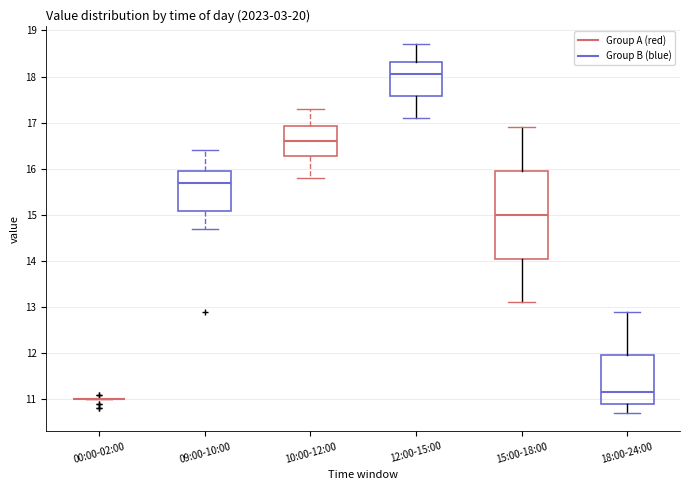

Reading left to right, transcribe this box plot: for each box, give where its median line is, the range the box spans, and where its two whiskers end, as read against the y-axis. The values are not printed on the chart, so give them approximately, as read against the axis.

00:00-02:00: box collapsed to a line at 11.0, whiskers 11.0 to 11.0
09:00-10:00: median 15.7, box 15.1 to 16.0, whiskers 14.7 to 16.4
10:00-12:00: median 16.6, box 16.3 to 16.9, whiskers 15.8 to 17.3
12:00-15:00: median 18.1, box 17.6 to 18.3, whiskers 17.1 to 18.7
15:00-18:00: median 15.0, box 14.1 to 16.0, whiskers 13.1 to 16.9
18:00-24:00: median 11.2, box 10.9 to 12.0, whiskers 10.7 to 12.9